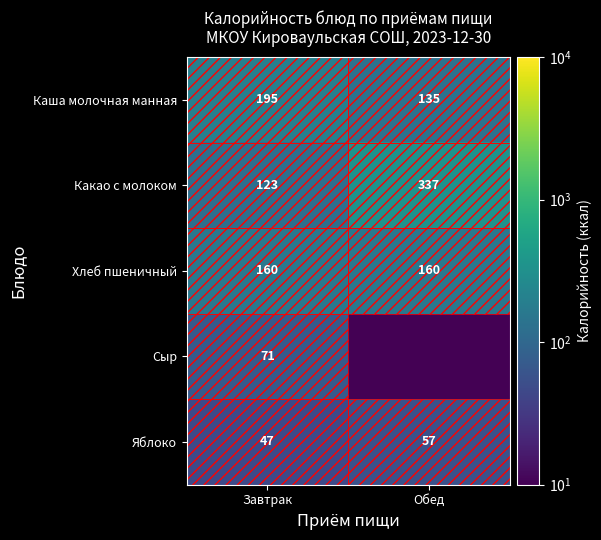

How many values in the Каша молочная манная series are below 195?

1